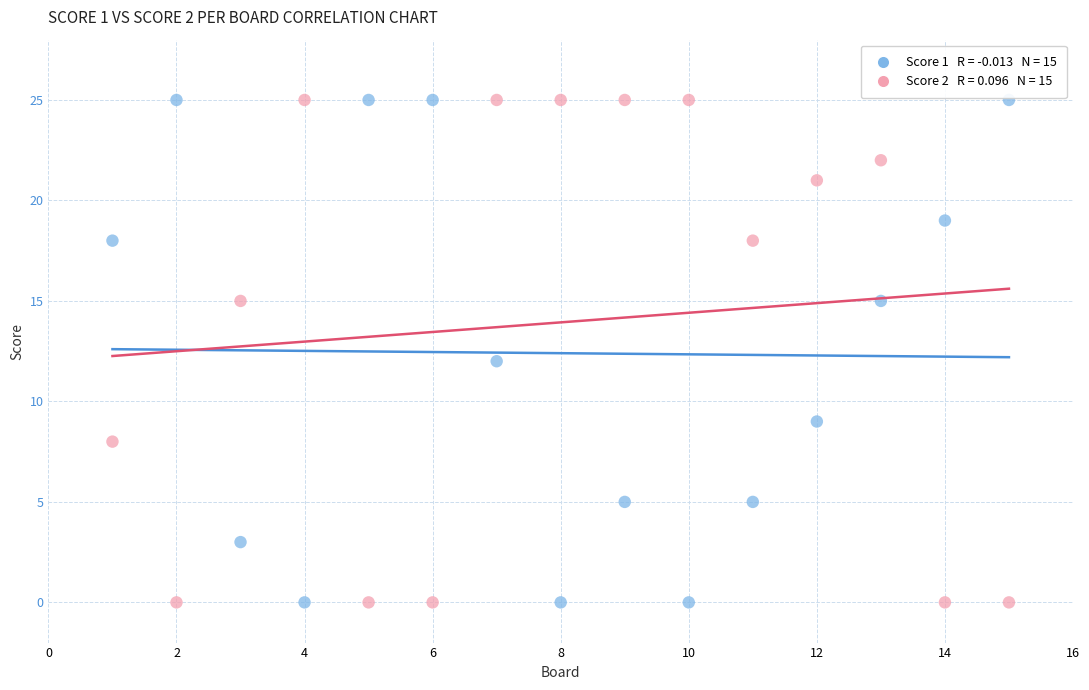

Across all data points, what is the range of X values (max minus min)?

14